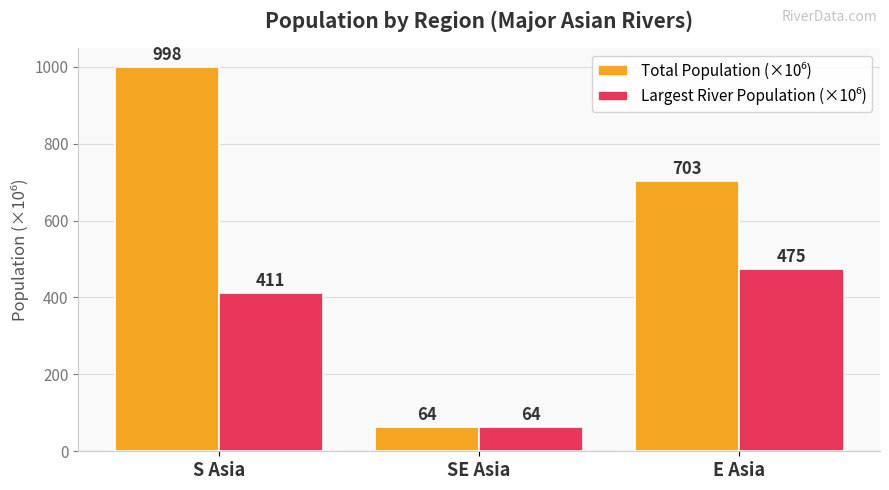

What is the total value across all series at SE Asia?

128